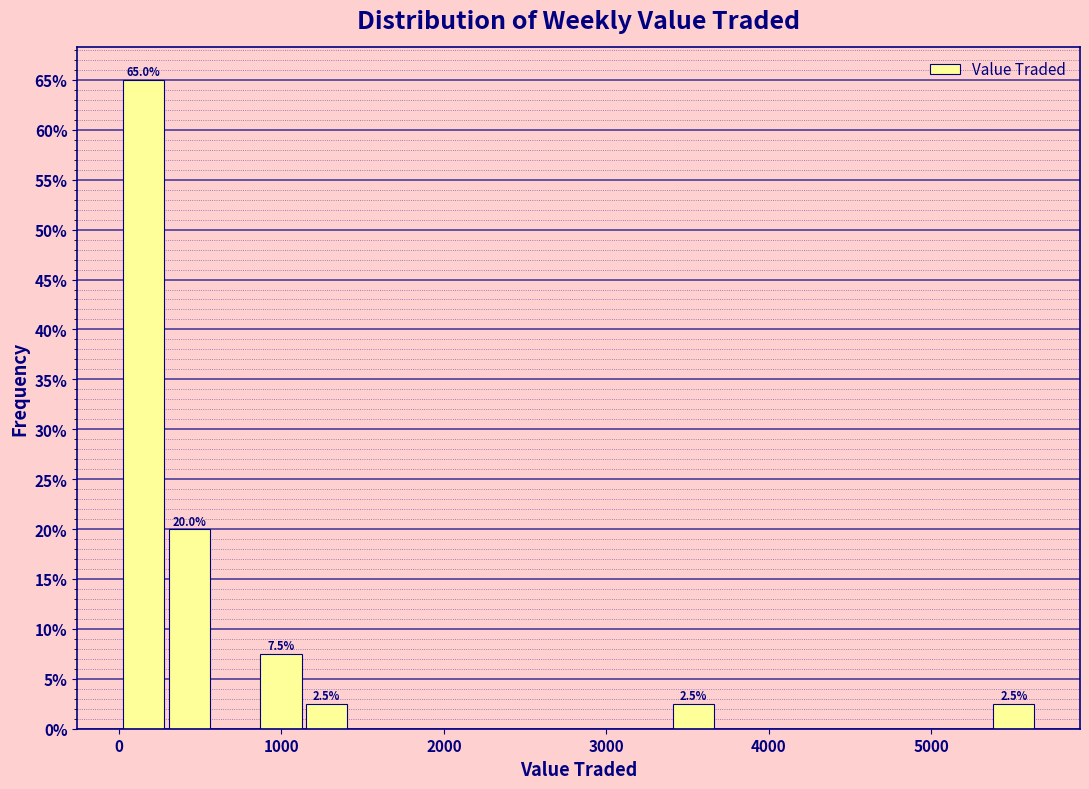

Around what value on the x-axis is the tallest bar? Give the approximate position of its centre, as read against the axis.

200